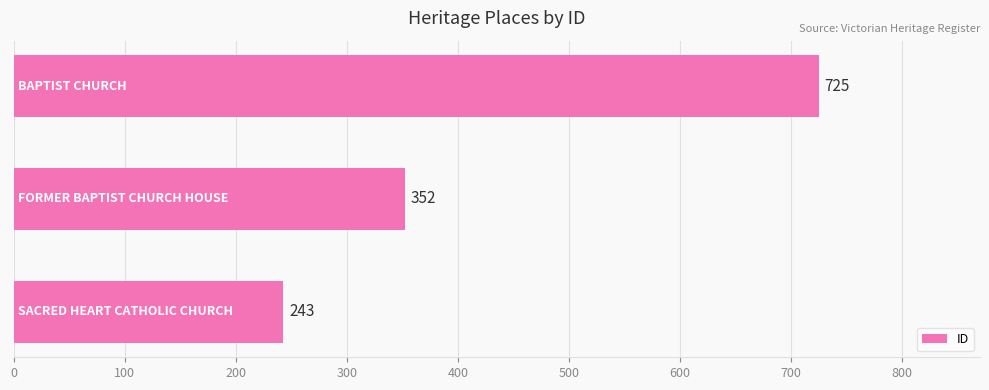

What is the average value?

440